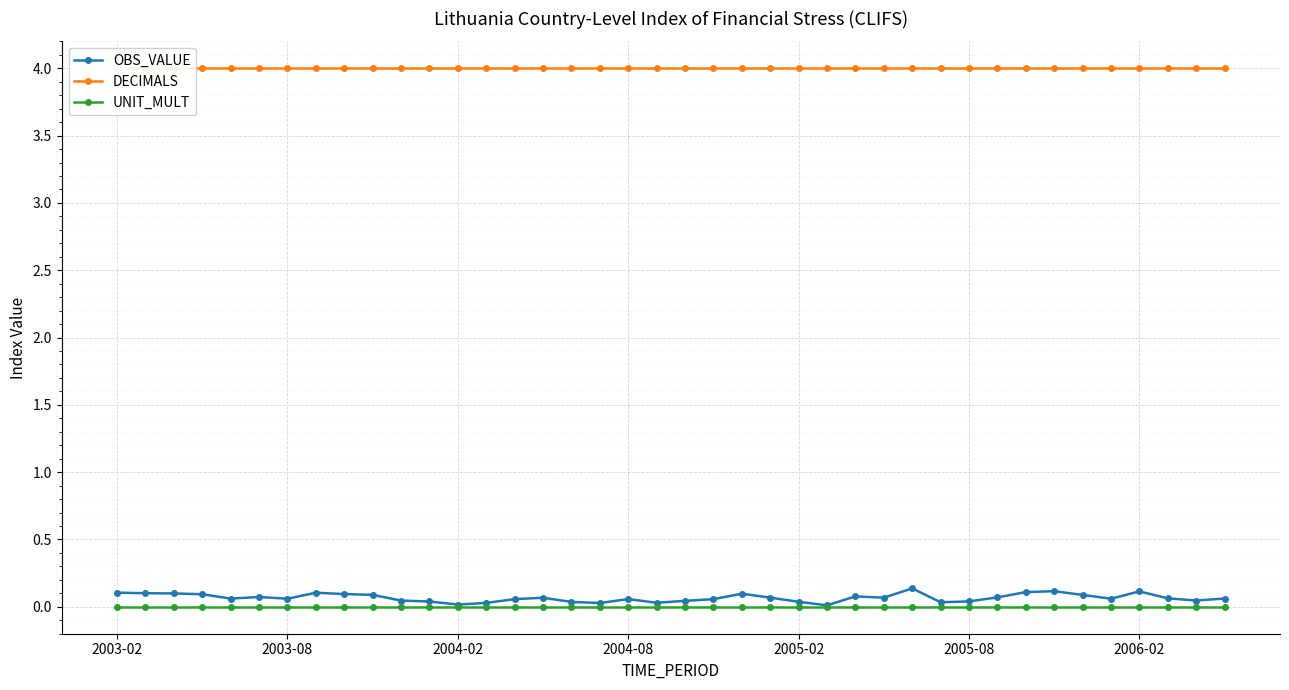

At 7, list the series in order from smallest to largest.

UNIT_MULT, OBS_VALUE, DECIMALS